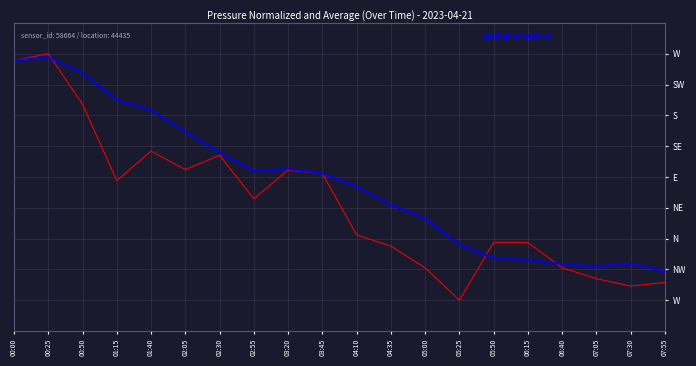

Is this an area chart (filled region under the line)?

No